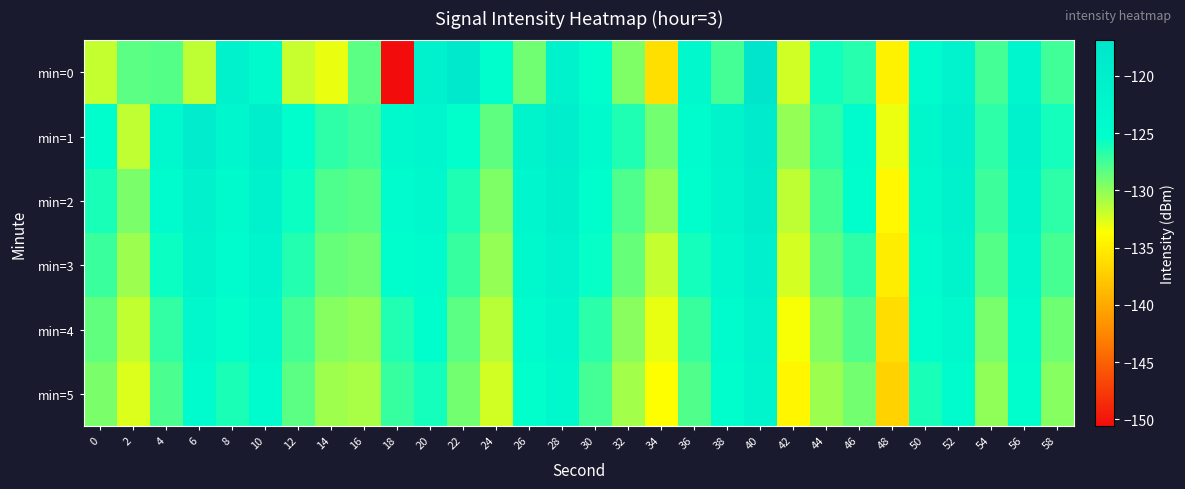

Count the number of categories in the chart.

30